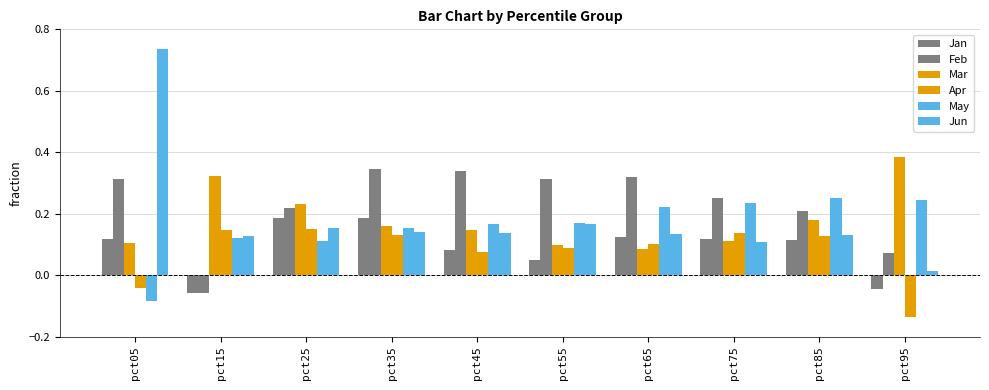

How many data points in Feb are less than 0?

1